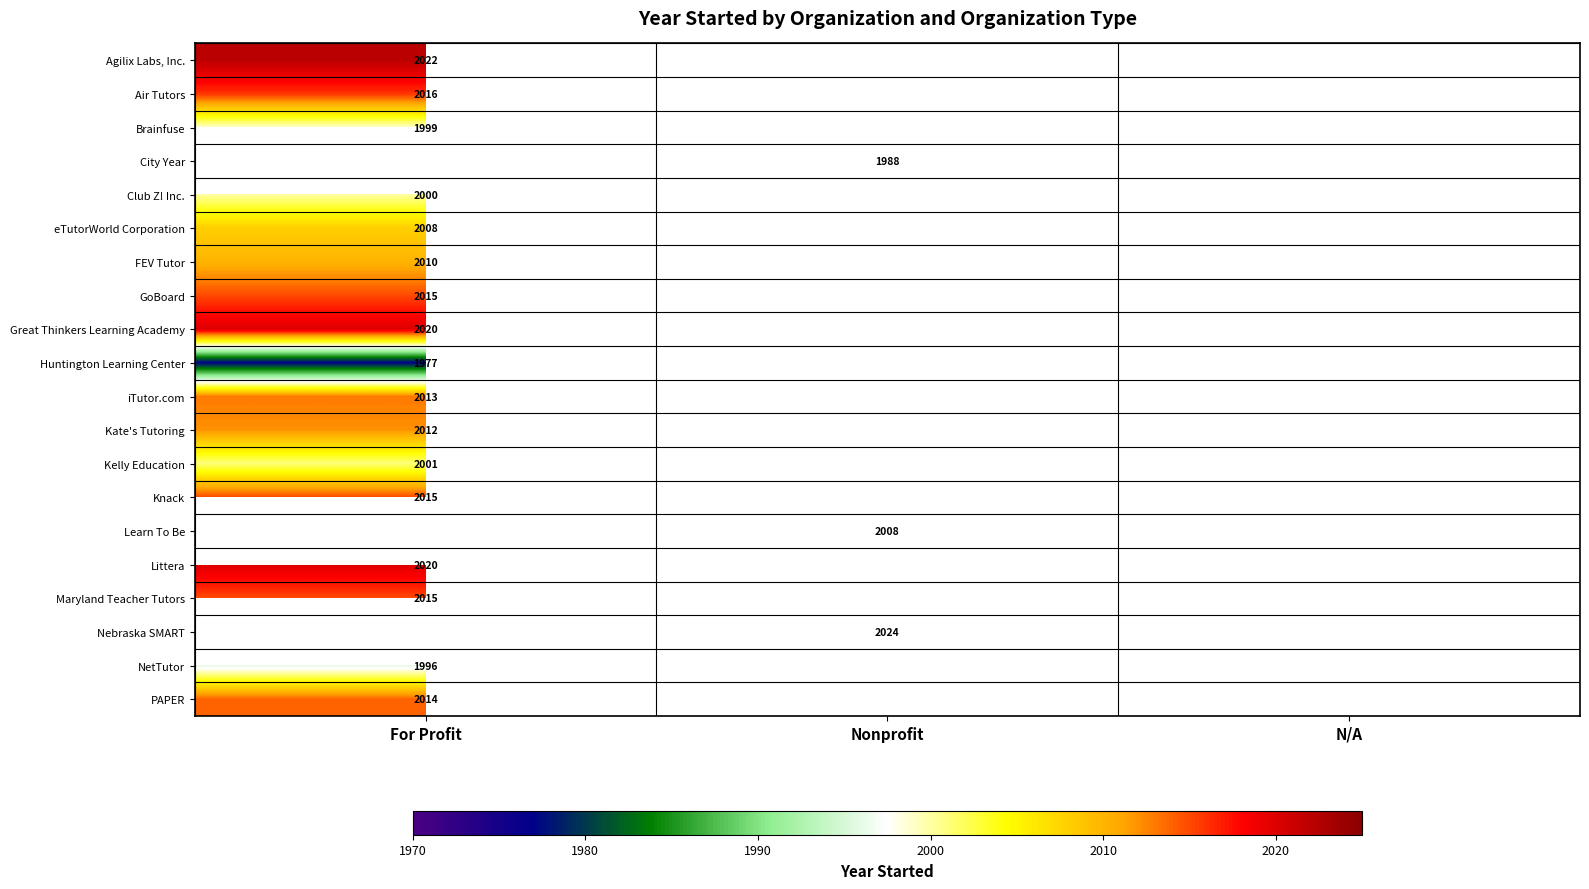

Which category has the lowest value across all series?

For Profit